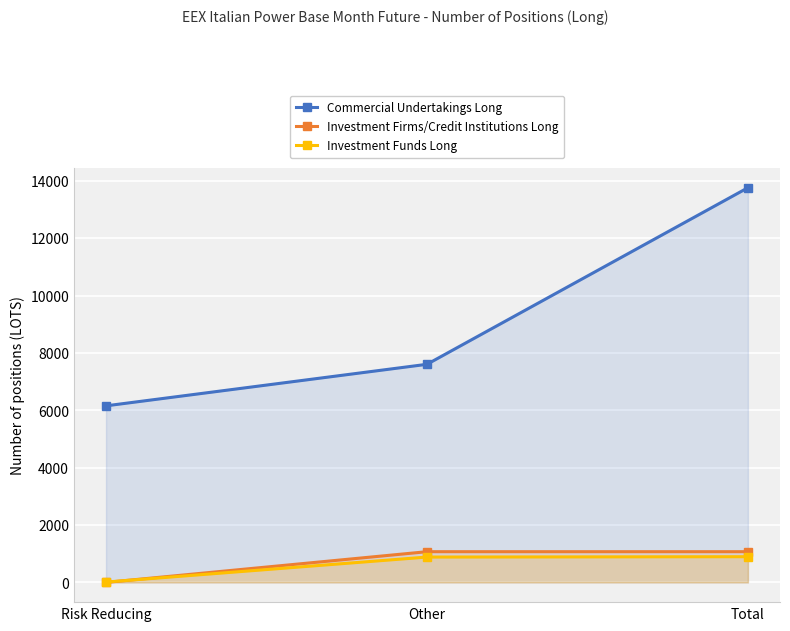

What is the difference between the Commercial Undertakings Long values at Other and Risk Reducing?

1448.0